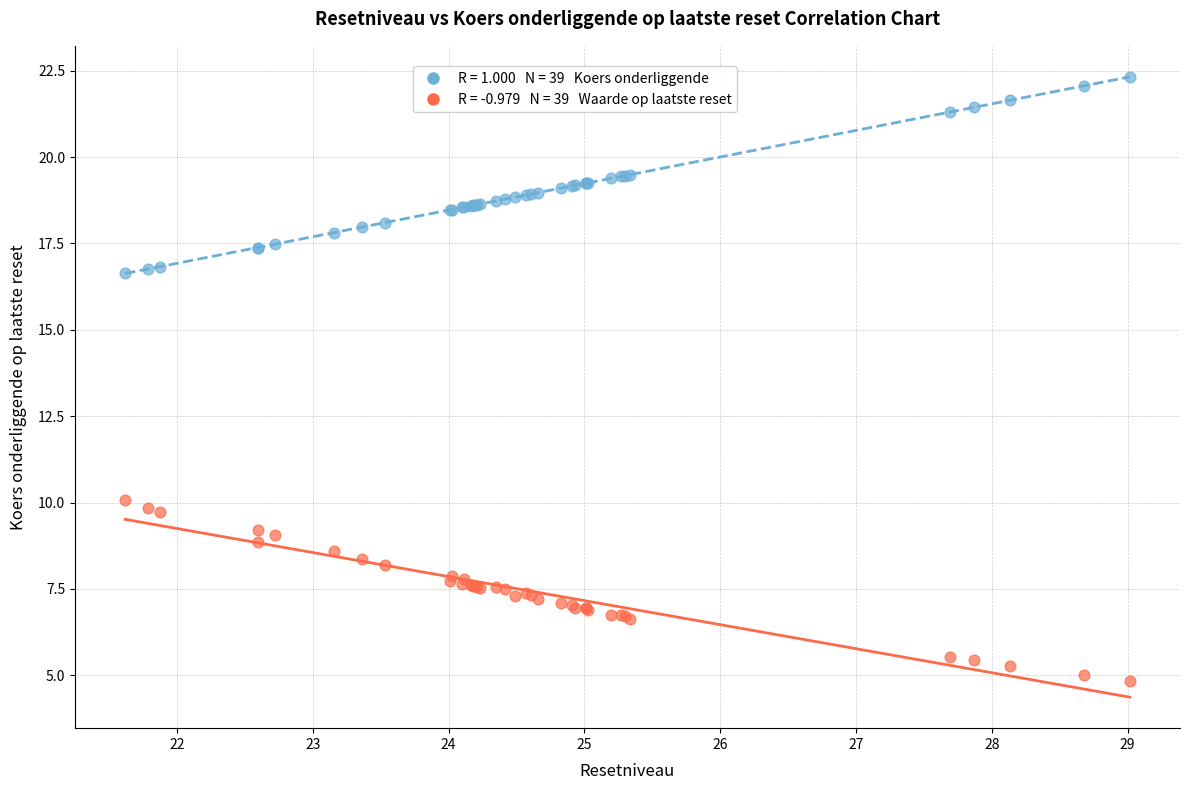

Across all series, what Y value is closest to 13?

10.1